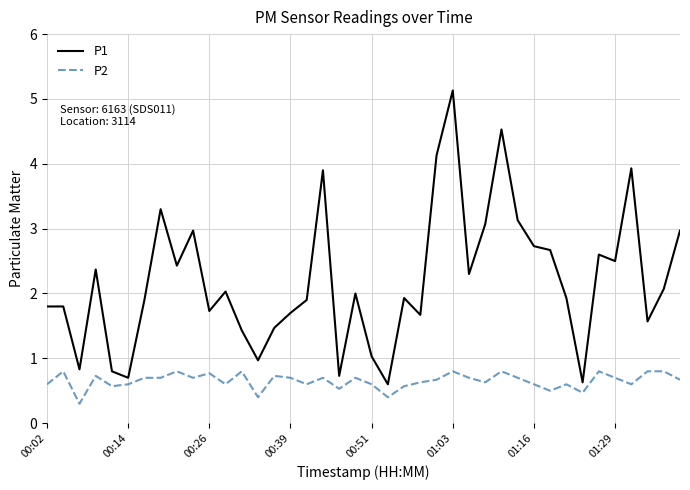

List the series in order of their peak value, highest first.

P1, P2